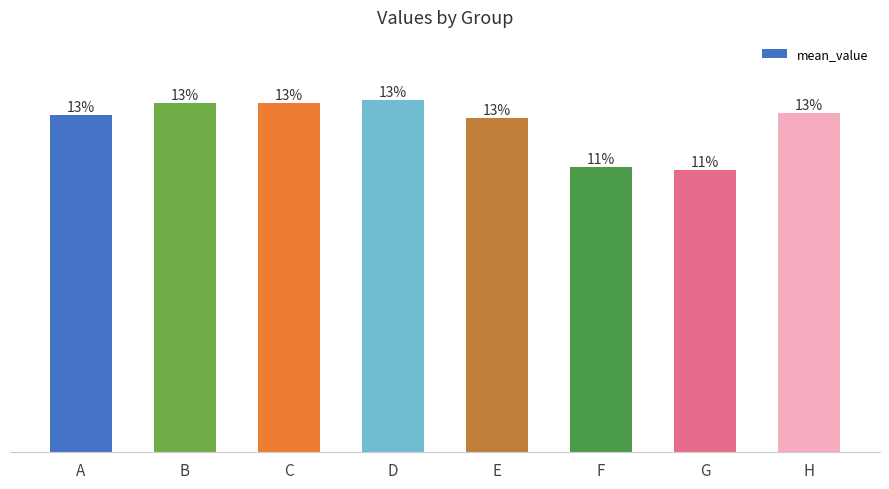

Are the bars horizontal?

No